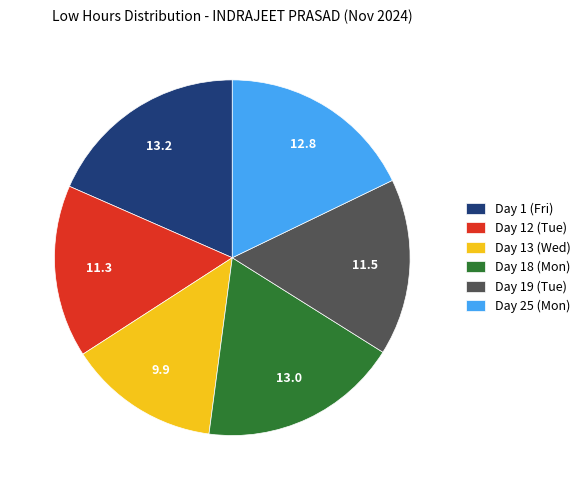

Does Day 13 (Wed) account for over 50% of the chart?

No